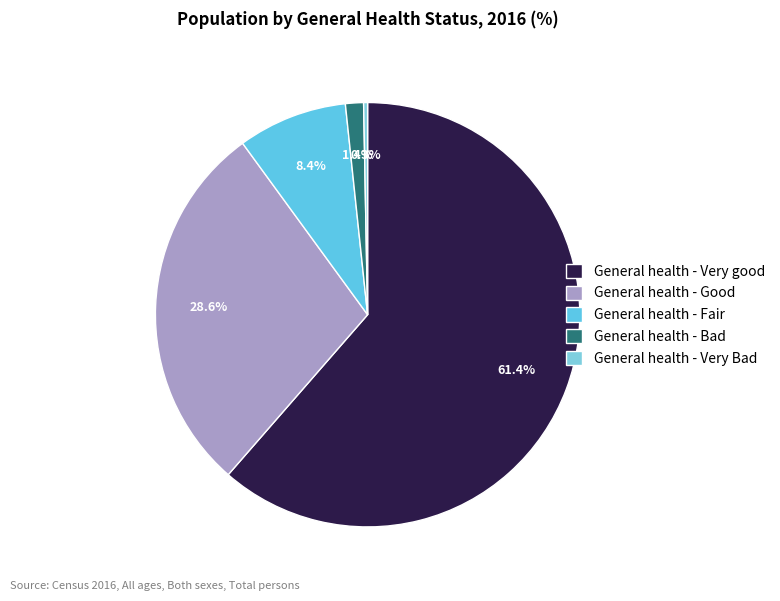

To the nearest percent, what percentage of the pie is General health - Very good?

61%